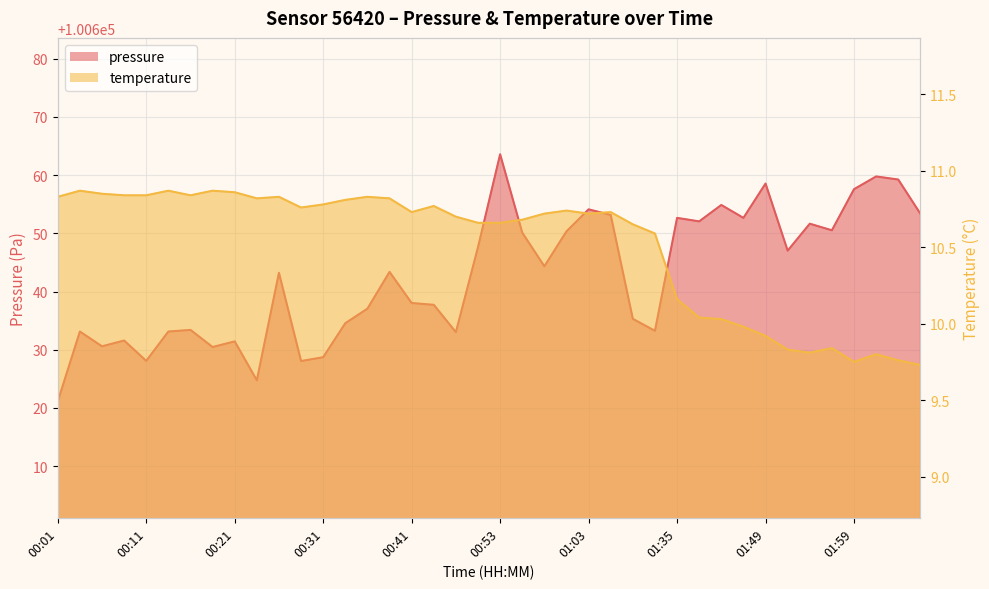

Which label corresponds to the largest value in the chart?

00:53